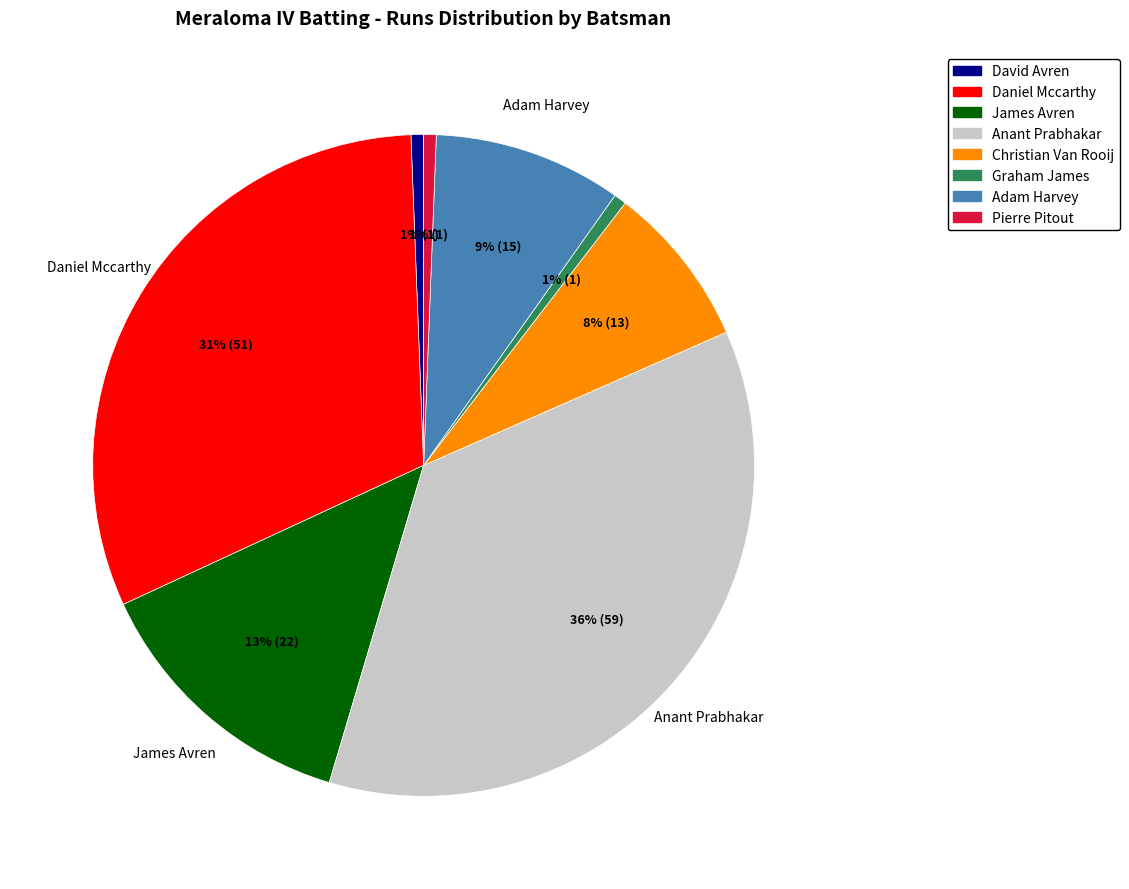

Is there any slice that represents more than half of the pie?

No